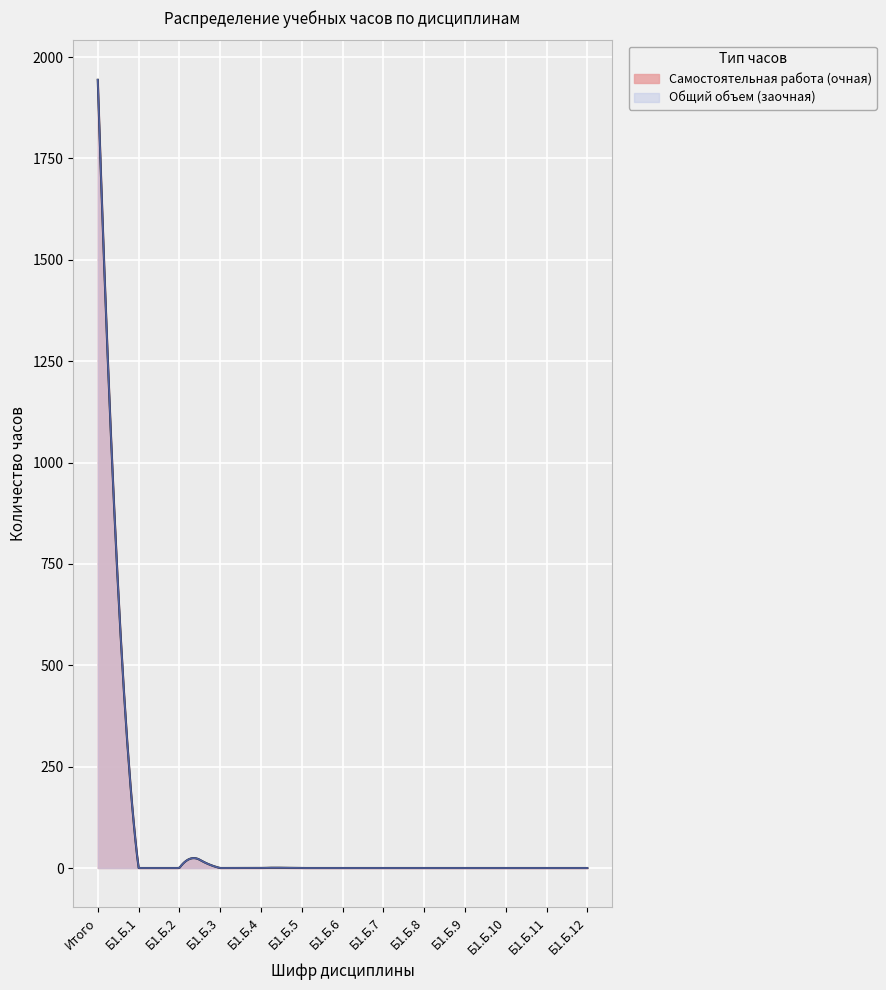

Between Б1.Б.12 and Б1.Б.3, which is larger?

Б1.Б.12